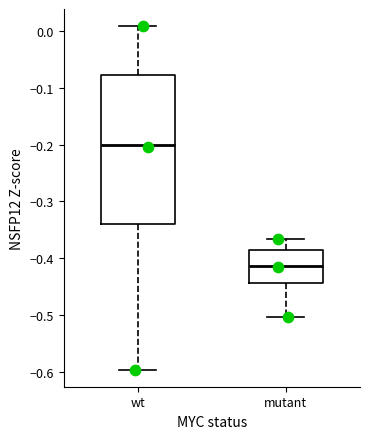

Reading left to right, transcribe this box plot: for each box, give where its median line is, the range the box spans, and where its two whiskers end, as read against the y-axis. The values are not printed on the chart, so give them approximately, as read against the axis.

wt: median -0.20, box -0.34 to -0.08, whiskers -0.60 to 0.01
mutant: median -0.41, box -0.44 to -0.39, whiskers -0.50 to -0.37